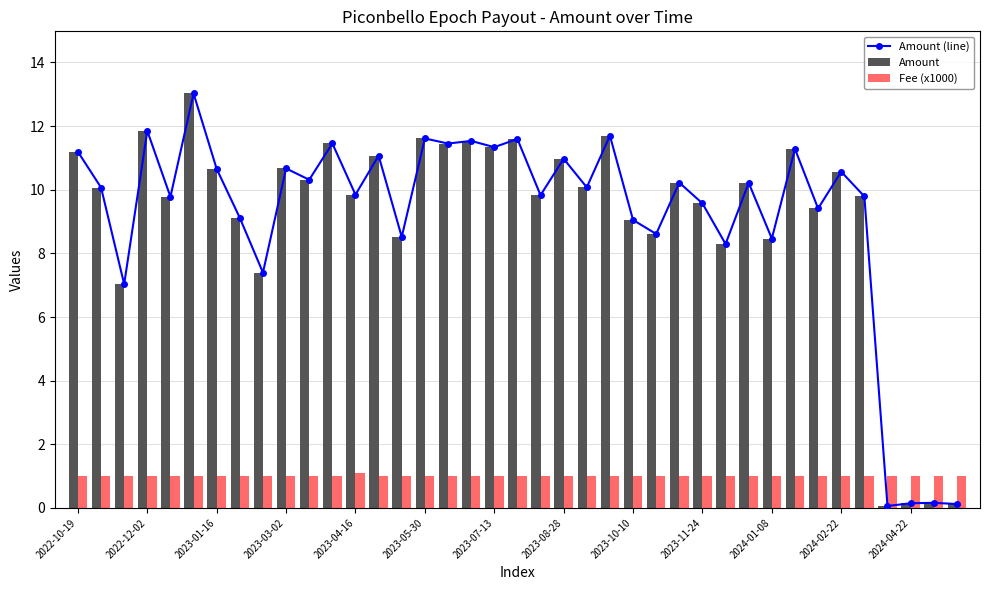

What is the average value of the Fee (x1000) series?

1.0